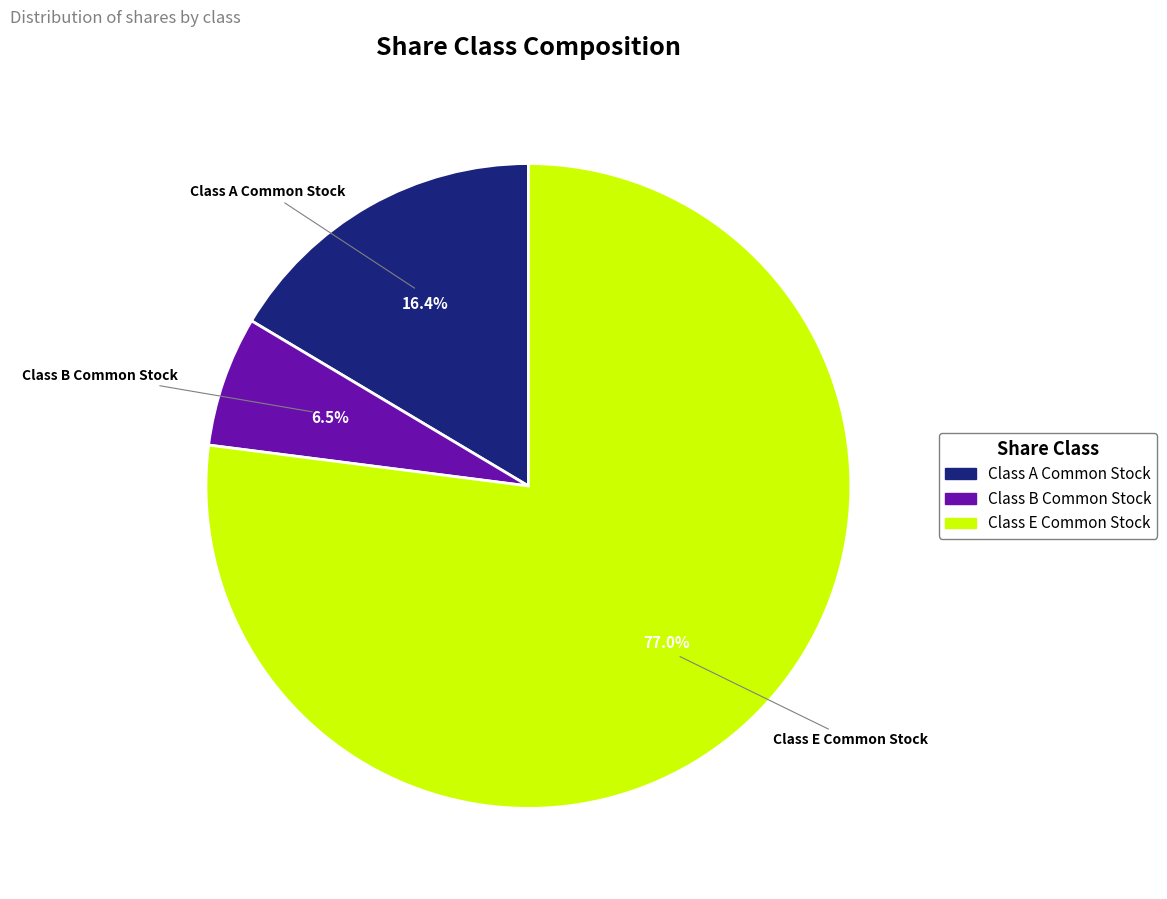

Approximately how many times larger is the value at Class A Common Stock compared to Class B Common Stock?

2.5